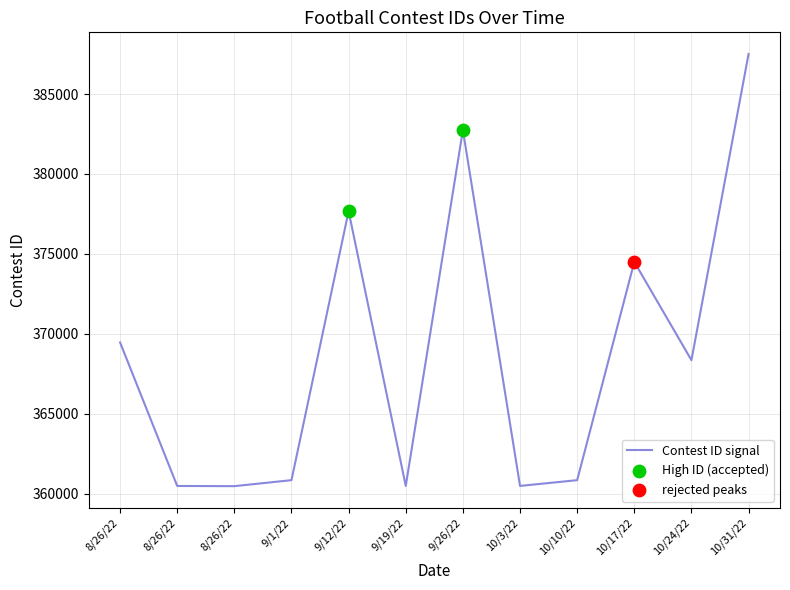

What is the change in value from 10/17/22 to 10/24/22?

-6152